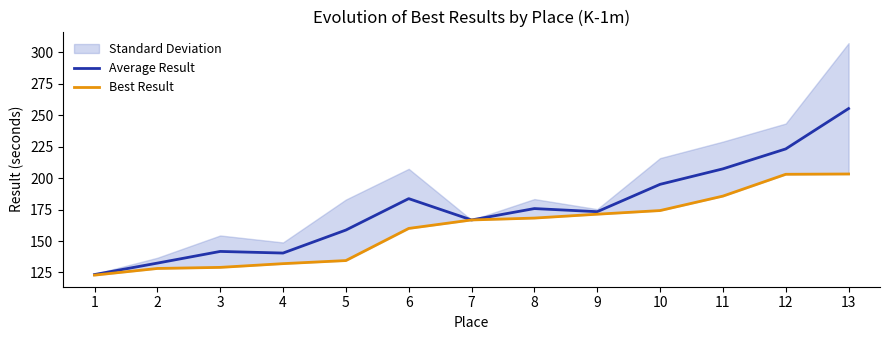

Count the number of categories in the chart.

13